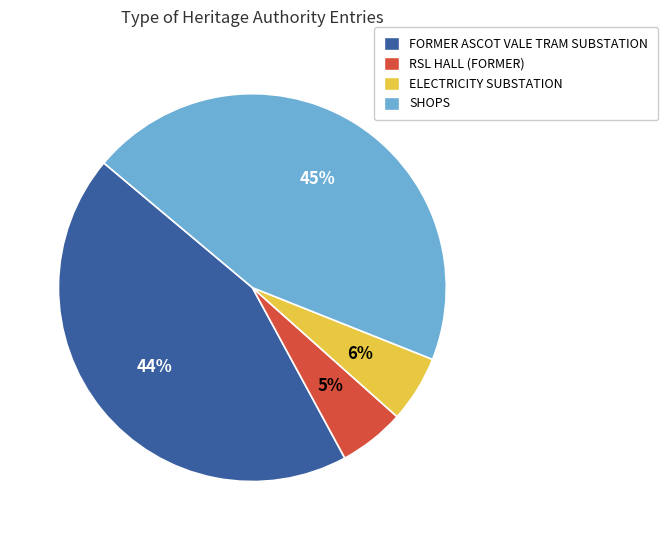

How many slices are in this pie chart?

4